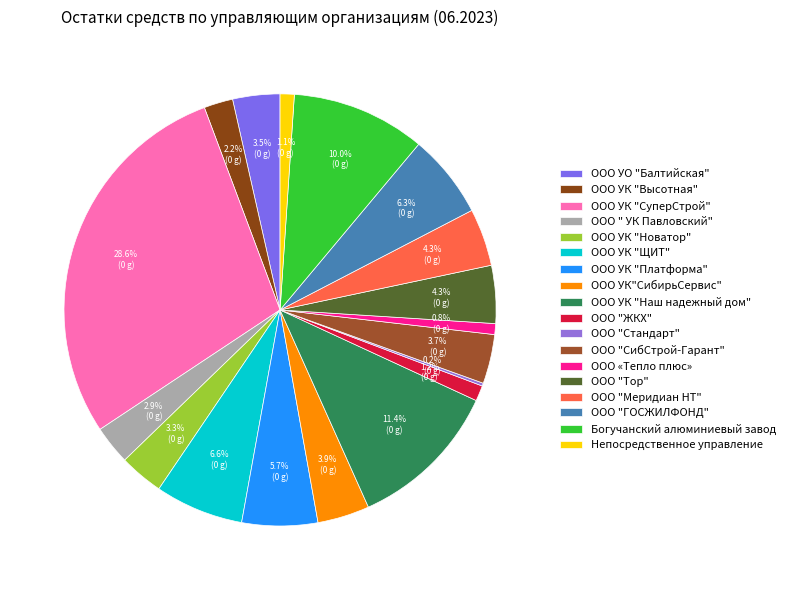

What is the ratio of the value at ООО УК "СуперСтрой" to the value at Богучанский алюминиевый завод?

2.9